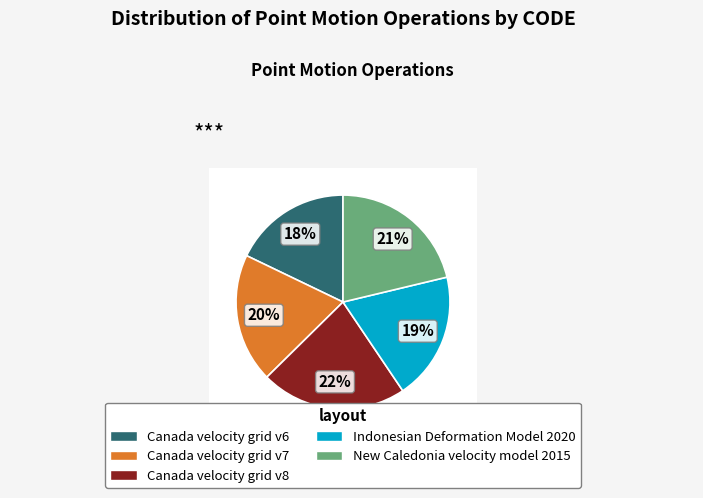

What is the total percentage of Canada velocity grid v8 and Canada velocity grid v6?

39.9%